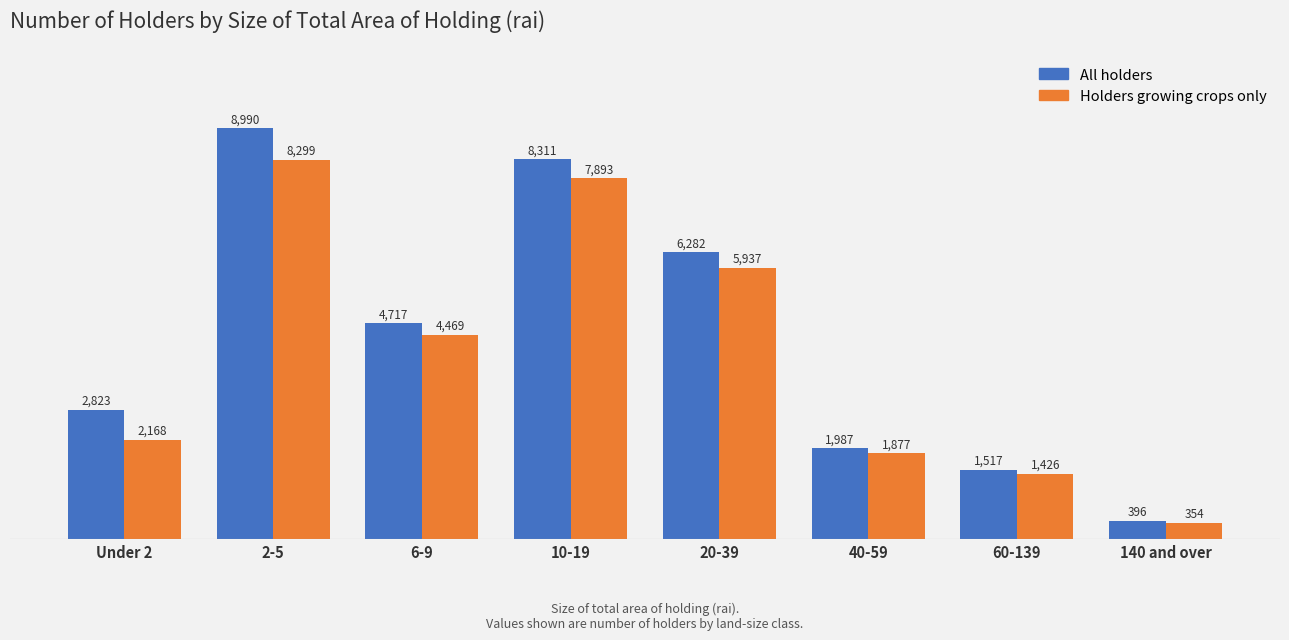

What is the approximate value of All holders at 10-19, to the nearest 100?

8300